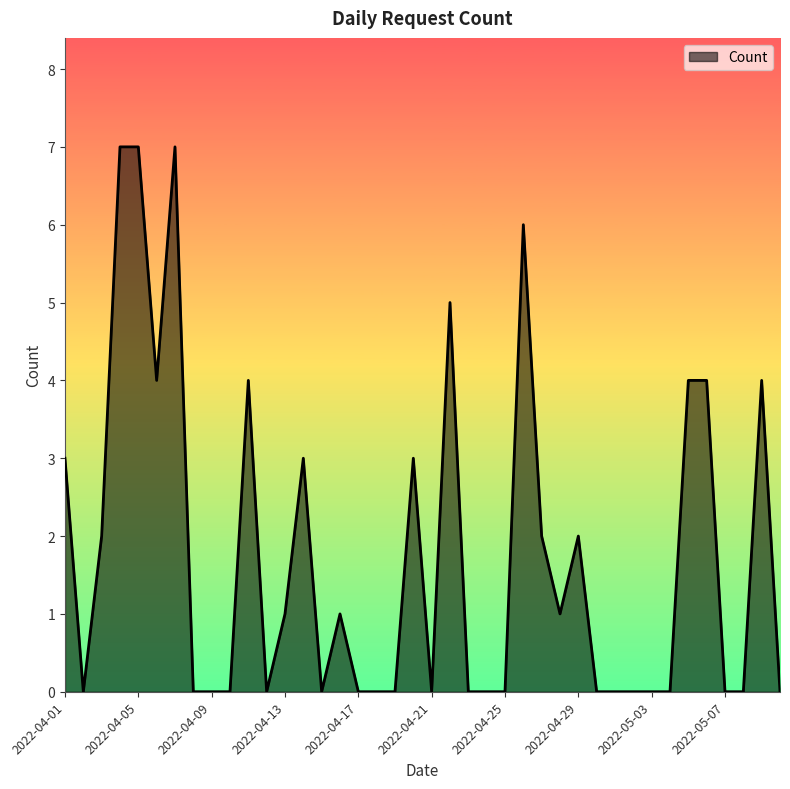

Rank the categories by value from lowest to highest.

2022-04-02, 2022-04-08, 2022-04-09, 2022-04-10, 2022-04-12, 2022-04-15, 2022-04-17, 2022-04-18, 2022-04-19, 2022-04-21, 2022-04-23, 2022-04-24, 2022-04-25, 2022-04-30, 2022-05-01, 2022-05-02, 2022-05-03, 2022-05-04, 2022-05-07, 2022-05-08, 2022-05-10, 2022-04-13, 2022-04-16, 2022-04-28, 2022-04-03, 2022-04-27, 2022-04-29, 2022-04-01, 2022-04-14, 2022-04-20, 2022-04-06, 2022-04-11, 2022-05-05, 2022-05-06, 2022-05-09, 2022-04-22, 2022-04-26, 2022-04-04, 2022-04-05, 2022-04-07